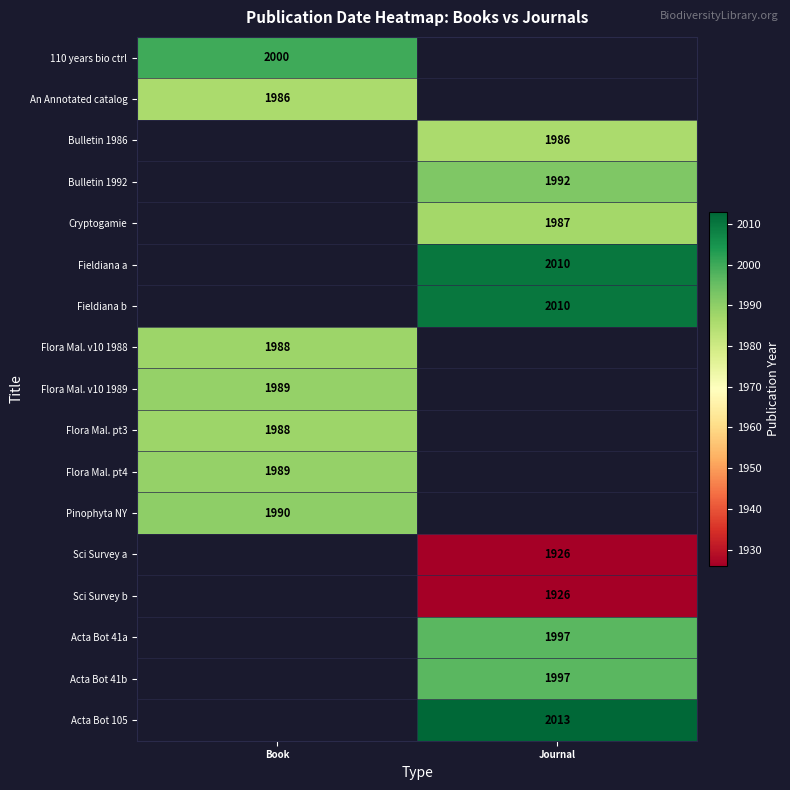

True or false: Sci Survey b has a value of 1267 at Journal.

False